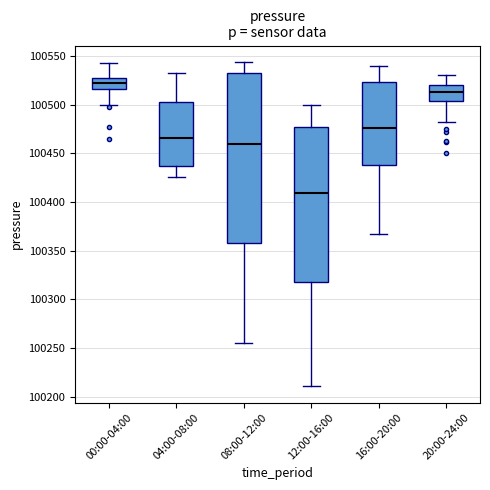

Where does the lower whisker of the box for 00:00-04:00 end on the y-axis? The values are not printed on the chart, so give them approximately, as read against the axis.

100500